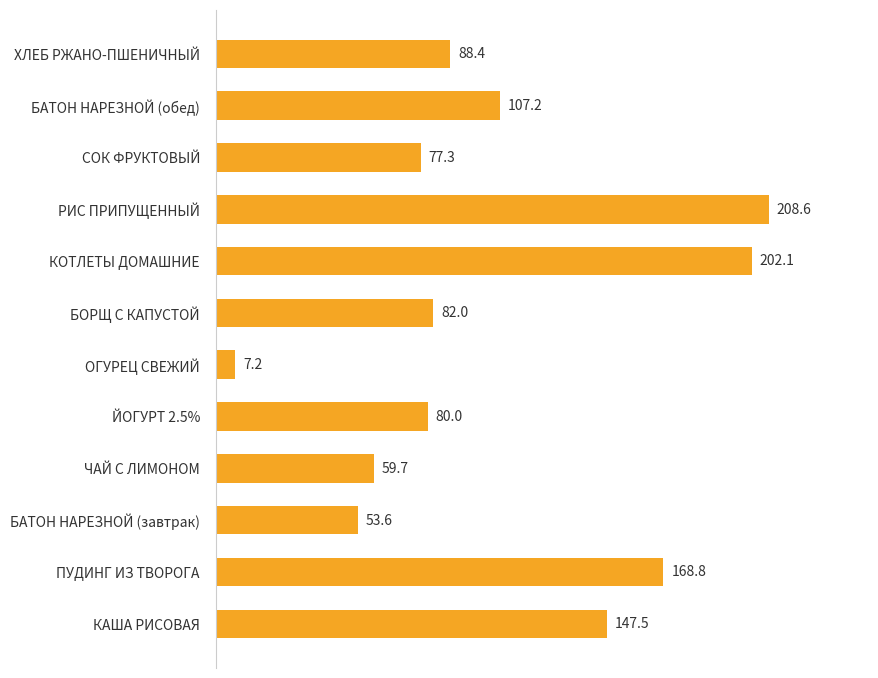

What is the sum of all values?

1282.4